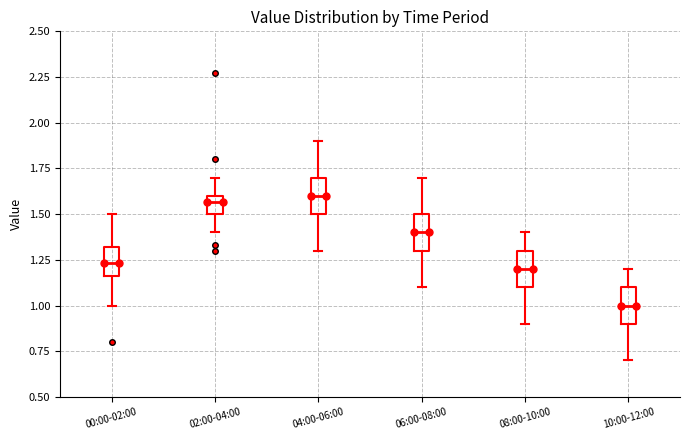

Where does the lower whisker of the box for 04:00-06:00 end on the y-axis? The values are not printed on the chart, so give them approximately, as read against the axis.

1.30